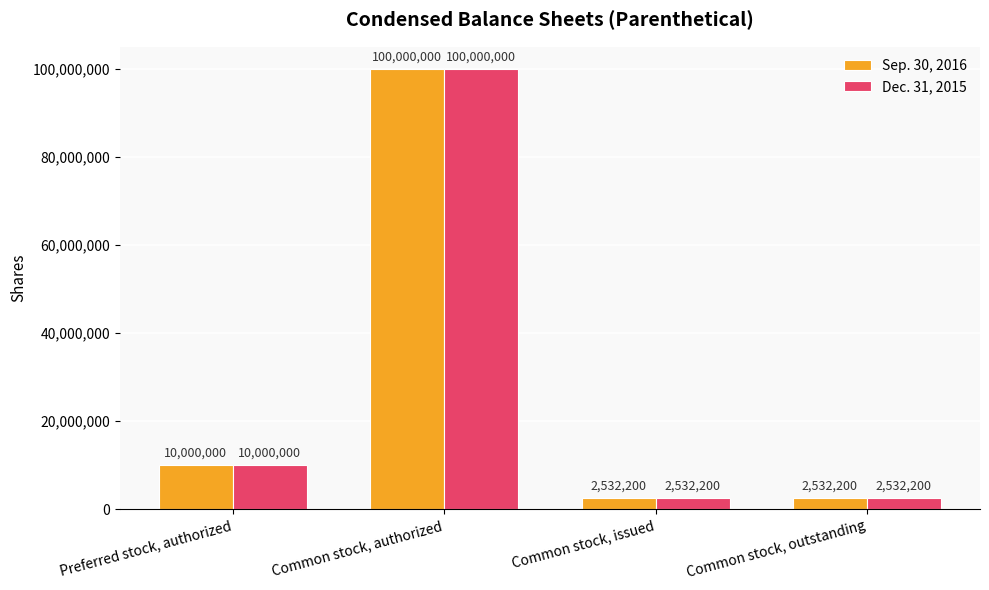

At which label is Sep. 30, 2016 closest to 51266100?

Preferred stock, authorized